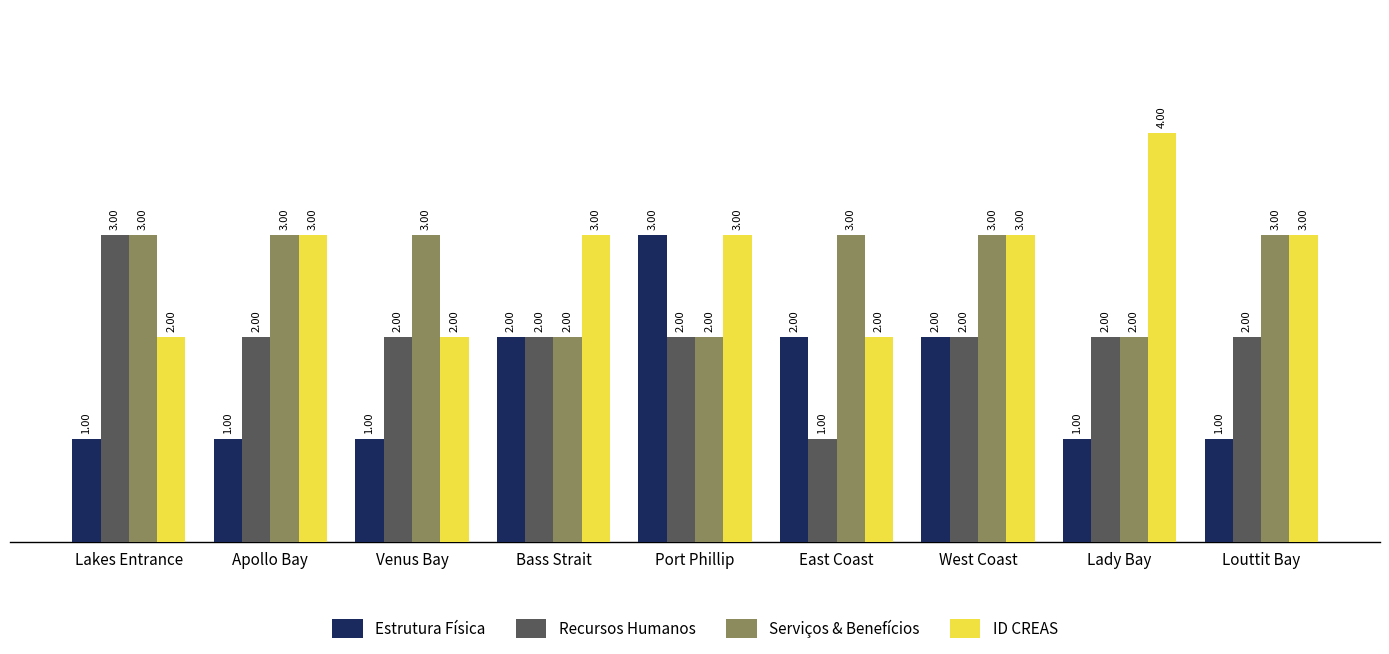

Is the value of Estrutura Física at Venus Bay greater than the value of Recursos Humanos at Lakes Entrance?

No